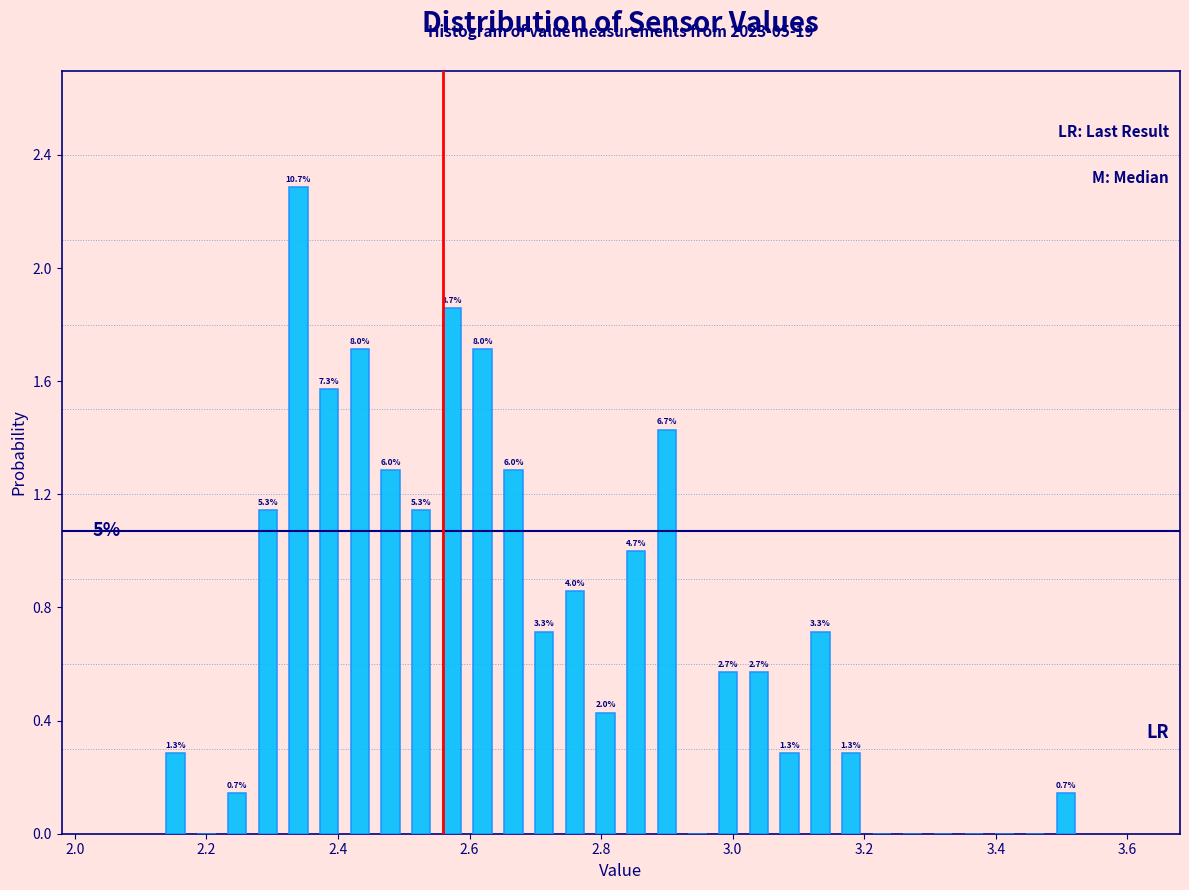

Read against the x-axis, roughly where is the centre of the tallest bar?

2.34